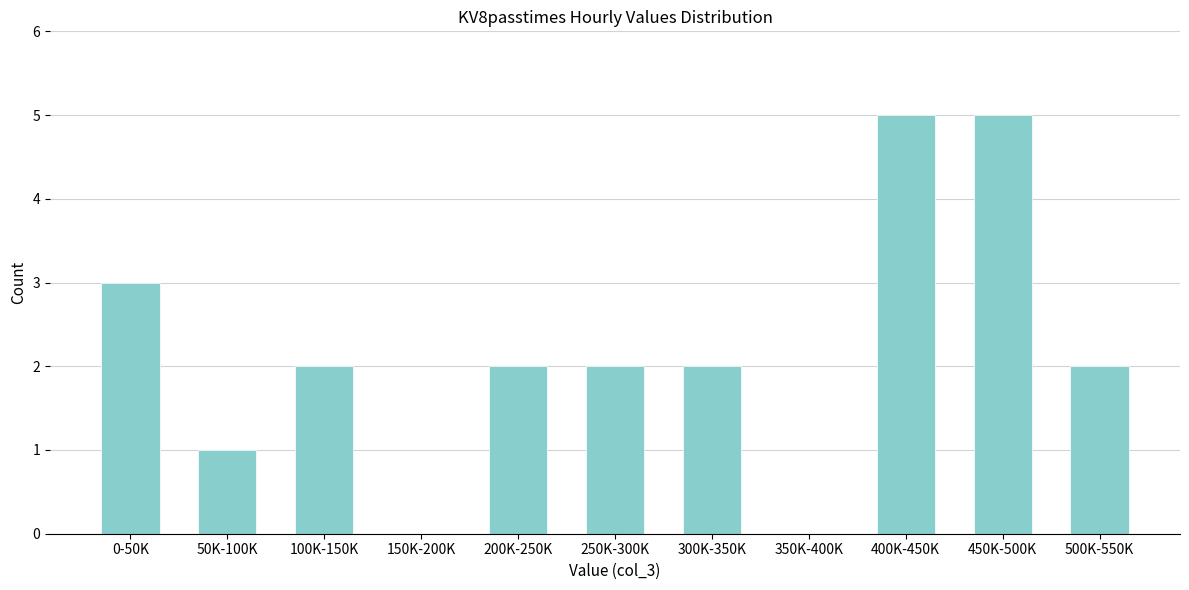

Reading left to right, what are all the values shown in this chart?

0-50K=3	50K-100K=1	100K-150K=2	150K-200K=0	200K-250K=2	250K-300K=2	300K-350K=2	350K-400K=0	400K-450K=5	450K-500K=5	500K-550K=2